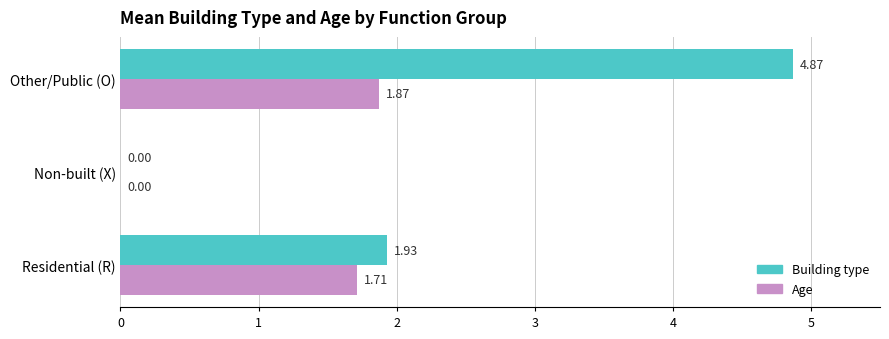

How many series are shown in this chart?

2